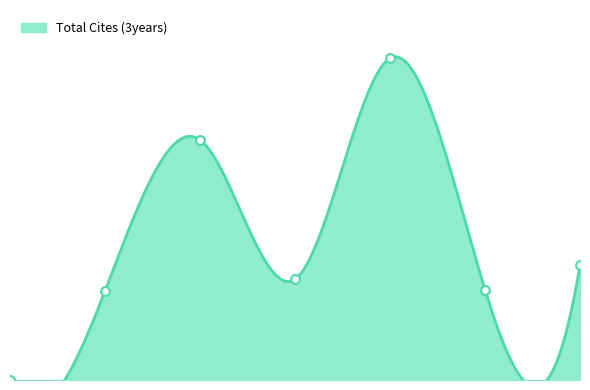

What is the ratio of the value at 2 to the value at 6?

1.0